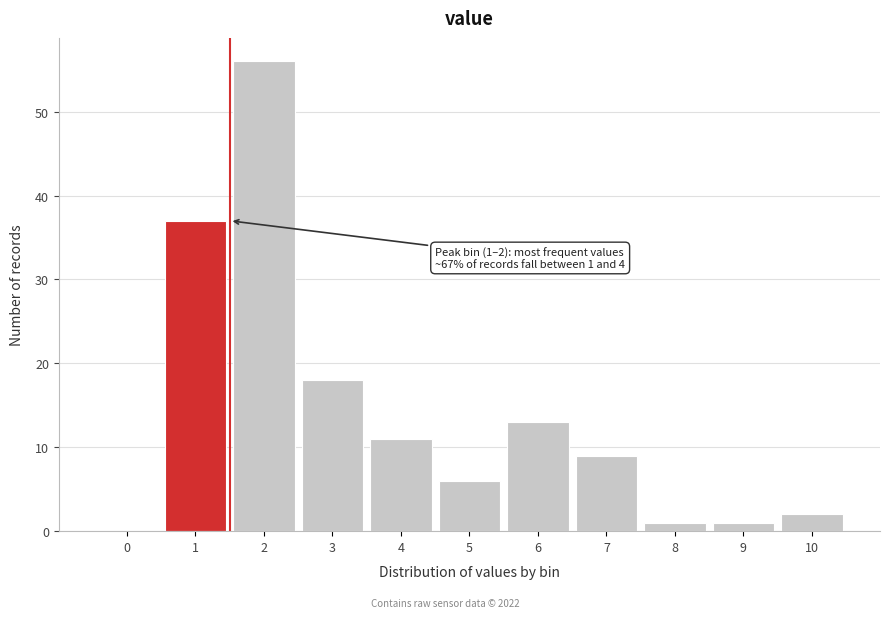

What value does the data have at 4, to the nearest 5?

10